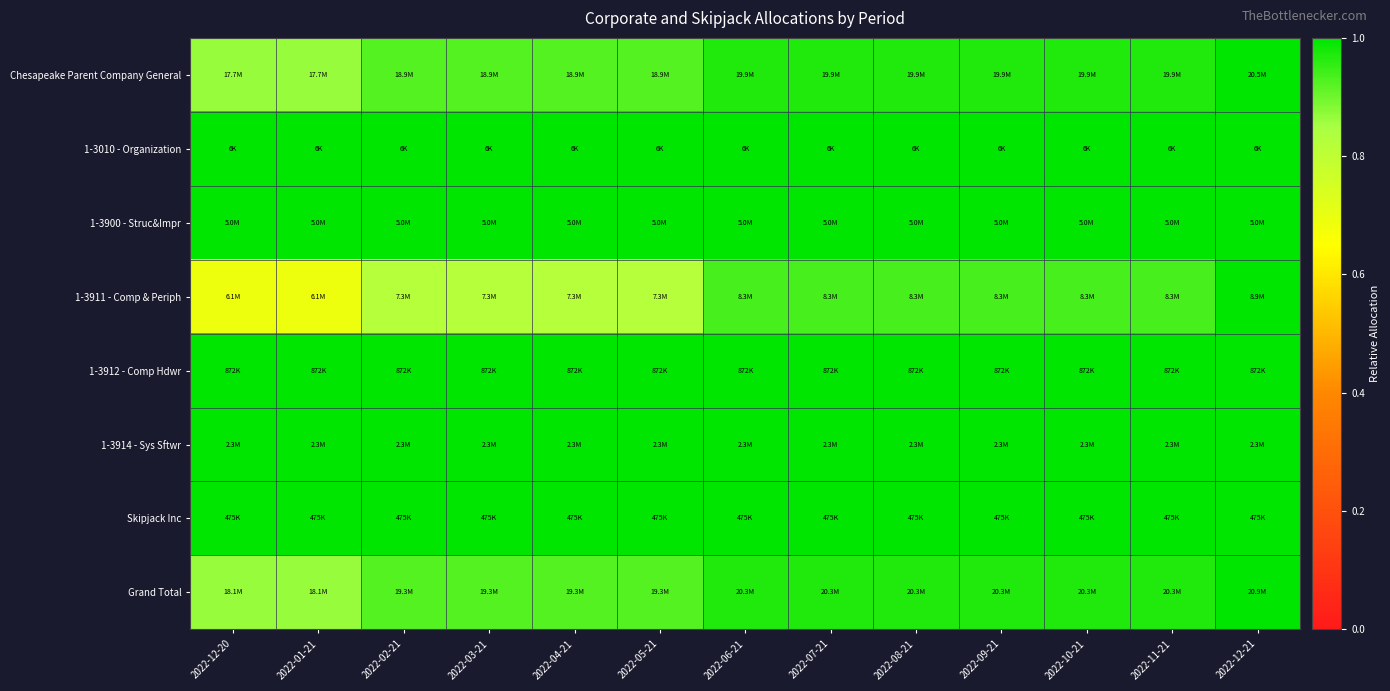

Reading right to left, what are all the values shown in this chart?

Chesapeake Parent Company General: 2022-12-21=1.0	2022-11-21=1.0	2022-10-21=1.0	2022-09-21=1.0	2022-08-21=1.0	2022-07-21=1.0	2022-06-21=1.0	2022-05-21=0.9	2022-04-21=0.9	2022-03-21=0.9	2022-02-21=0.9	2022-01-21=0.9	2022-12-20=0.9
1-3010 - Organization: 2022-12-21=1.0	2022-11-21=1.0	2022-10-21=1.0	2022-09-21=1.0	2022-08-21=1.0	2022-07-21=1.0	2022-06-21=1.0	2022-05-21=1.0	2022-04-21=1.0	2022-03-21=1.0	2022-02-21=1.0	2022-01-21=1.0	2022-12-20=1.0
1-3900 - Struc&Impr: 2022-12-21=1.0	2022-11-21=1.0	2022-10-21=1.0	2022-09-21=1.0	2022-08-21=1.0	2022-07-21=1.0	2022-06-21=1.0	2022-05-21=1.0	2022-04-21=1.0	2022-03-21=1.0	2022-02-21=1.0	2022-01-21=1.0	2022-12-20=1.0
1-3911 - Comp & Periph: 2022-12-21=1.0	2022-11-21=0.9	2022-10-21=0.9	2022-09-21=0.9	2022-08-21=0.9	2022-07-21=0.9	2022-06-21=0.9	2022-05-21=0.8	2022-04-21=0.8	2022-03-21=0.8	2022-02-21=0.8	2022-01-21=0.7	2022-12-20=0.7
1-3912 - Comp Hdwr: 2022-12-21=1.0	2022-11-21=1.0	2022-10-21=1.0	2022-09-21=1.0	2022-08-21=1.0	2022-07-21=1.0	2022-06-21=1.0	2022-05-21=1.0	2022-04-21=1.0	2022-03-21=1.0	2022-02-21=1.0	2022-01-21=1.0	2022-12-20=1.0
1-3914 - Sys Sftwr: 2022-12-21=1.0	2022-11-21=1.0	2022-10-21=1.0	2022-09-21=1.0	2022-08-21=1.0	2022-07-21=1.0	2022-06-21=1.0	2022-05-21=1.0	2022-04-21=1.0	2022-03-21=1.0	2022-02-21=1.0	2022-01-21=1.0	2022-12-20=1.0
Skipjack Inc: 2022-12-21=1.0	2022-11-21=1.0	2022-10-21=1.0	2022-09-21=1.0	2022-08-21=1.0	2022-07-21=1.0	2022-06-21=1.0	2022-05-21=1.0	2022-04-21=1.0	2022-03-21=1.0	2022-02-21=1.0	2022-01-21=1.0	2022-12-20=1.0
Grand Total: 2022-12-21=1.0	2022-11-21=1.0	2022-10-21=1.0	2022-09-21=1.0	2022-08-21=1.0	2022-07-21=1.0	2022-06-21=1.0	2022-05-21=0.9	2022-04-21=0.9	2022-03-21=0.9	2022-02-21=0.9	2022-01-21=0.9	2022-12-20=0.9